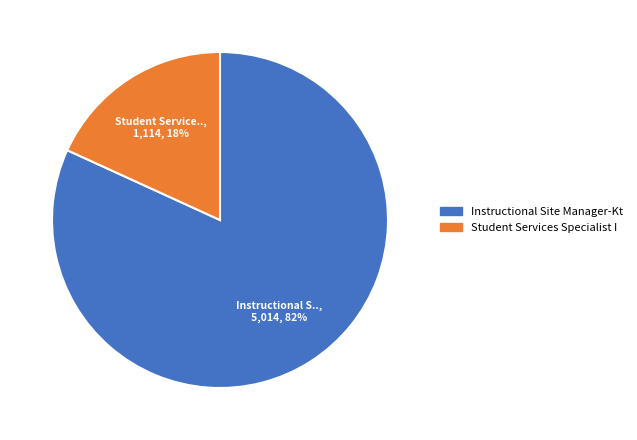

Is it true that Instructional Site Manager-Kt is 82% of the pie?

True